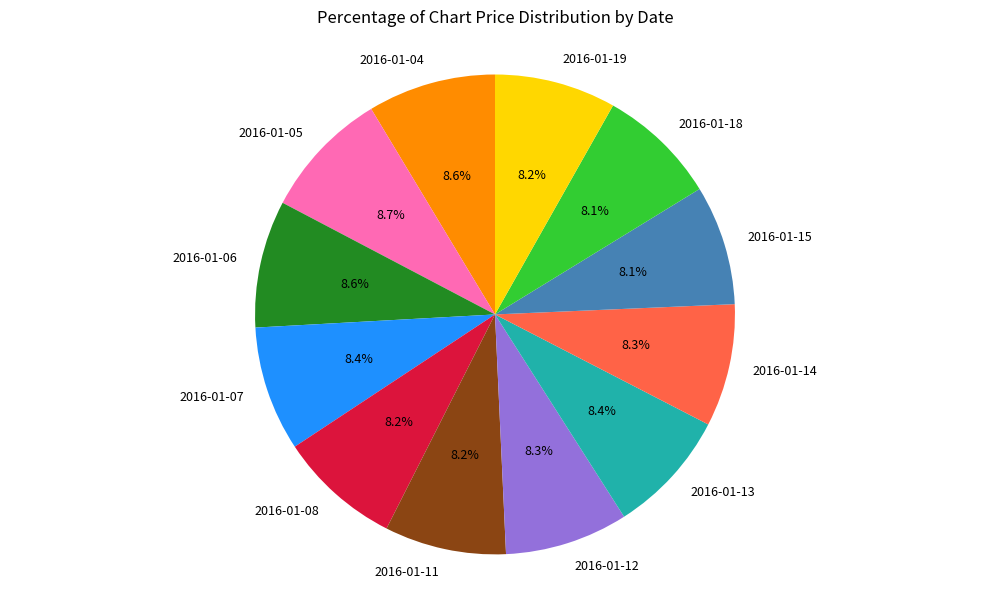

Approximately how many times larger is the value at 2016-01-06 compared to 2016-01-18?

1.1